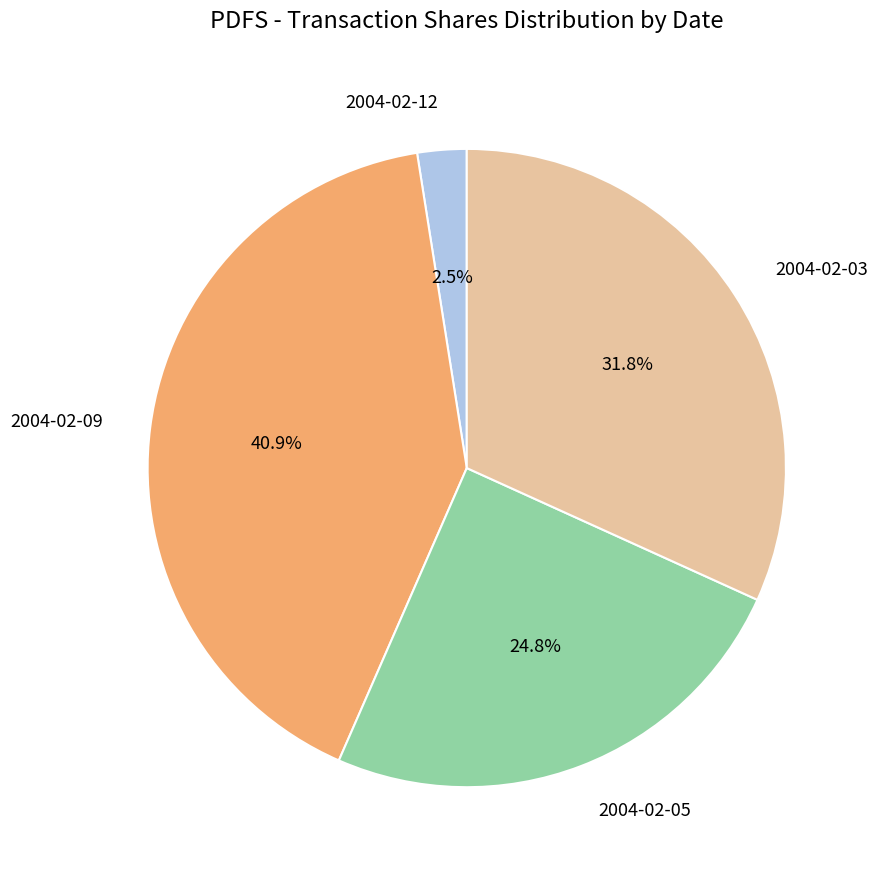

Do 2004-02-05 and 2004-02-03 together represent more than half of the pie?

Yes